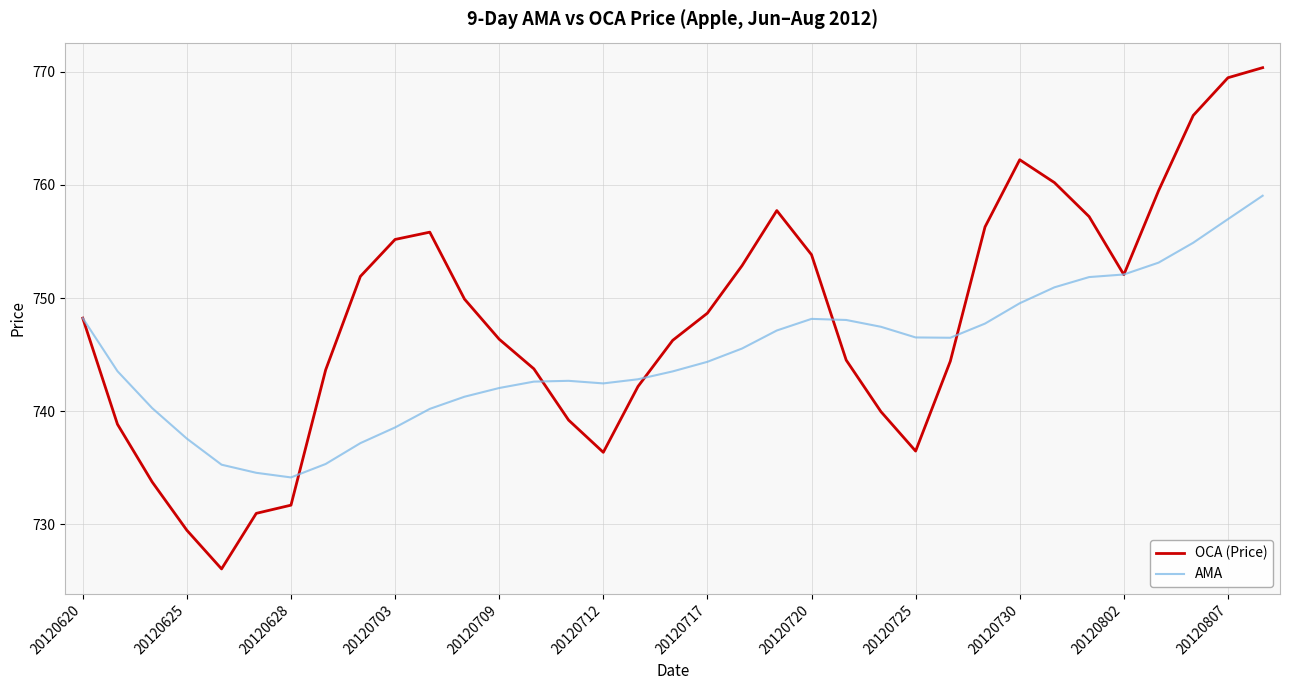

Rank the series by their average value, from highest to lowest.

OCA (Price), AMA